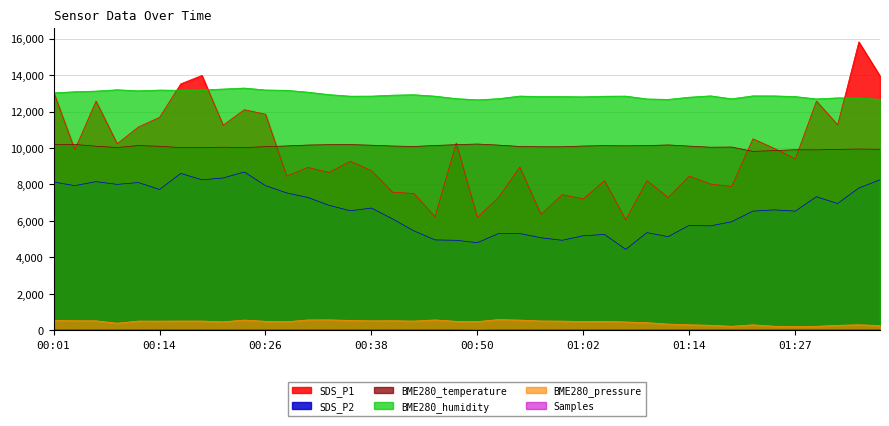

Which series has the largest total across all categories?

BME280_humidity